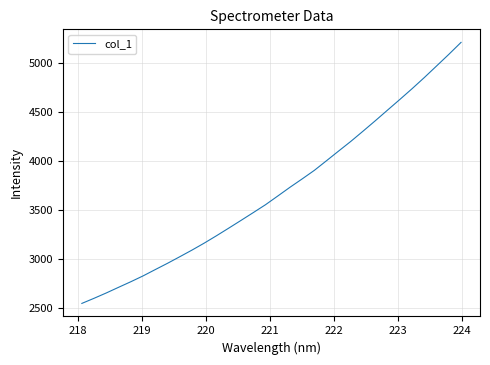

What is the greatest value displayed?

5208.1